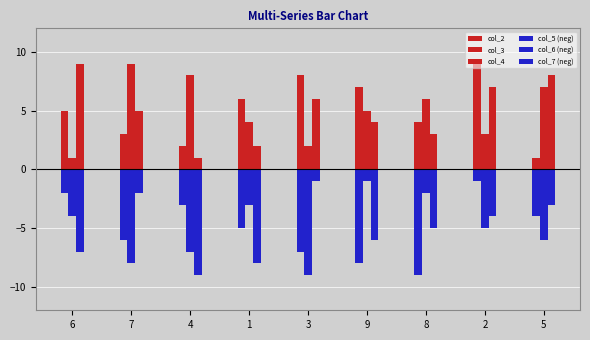

What position from the right is 4?

7